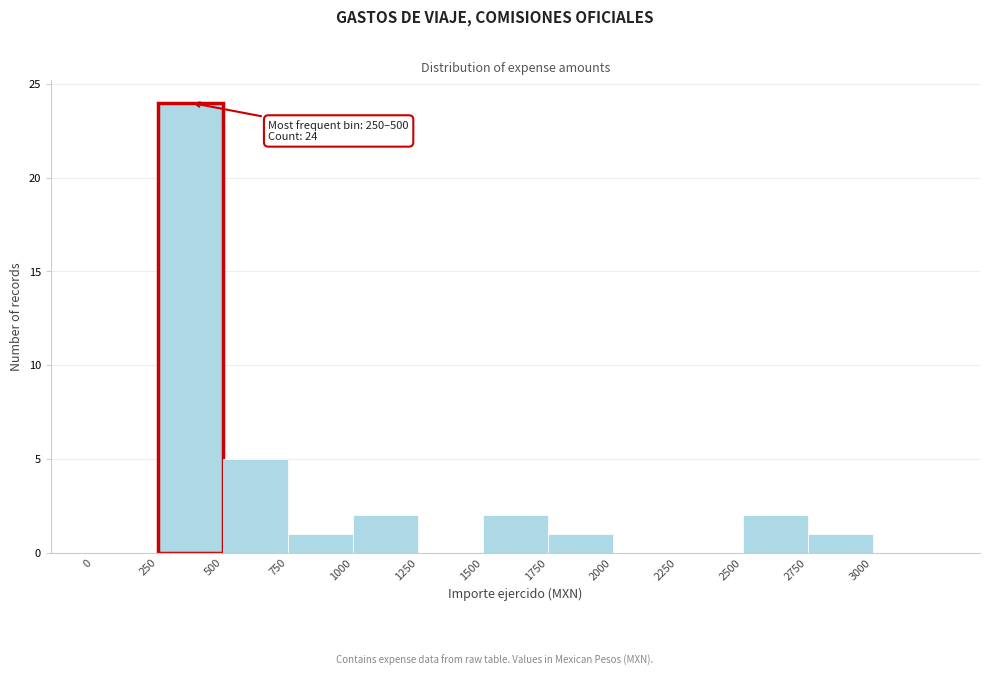

Which range on the x-axis has the tallest bar?

250 to 500